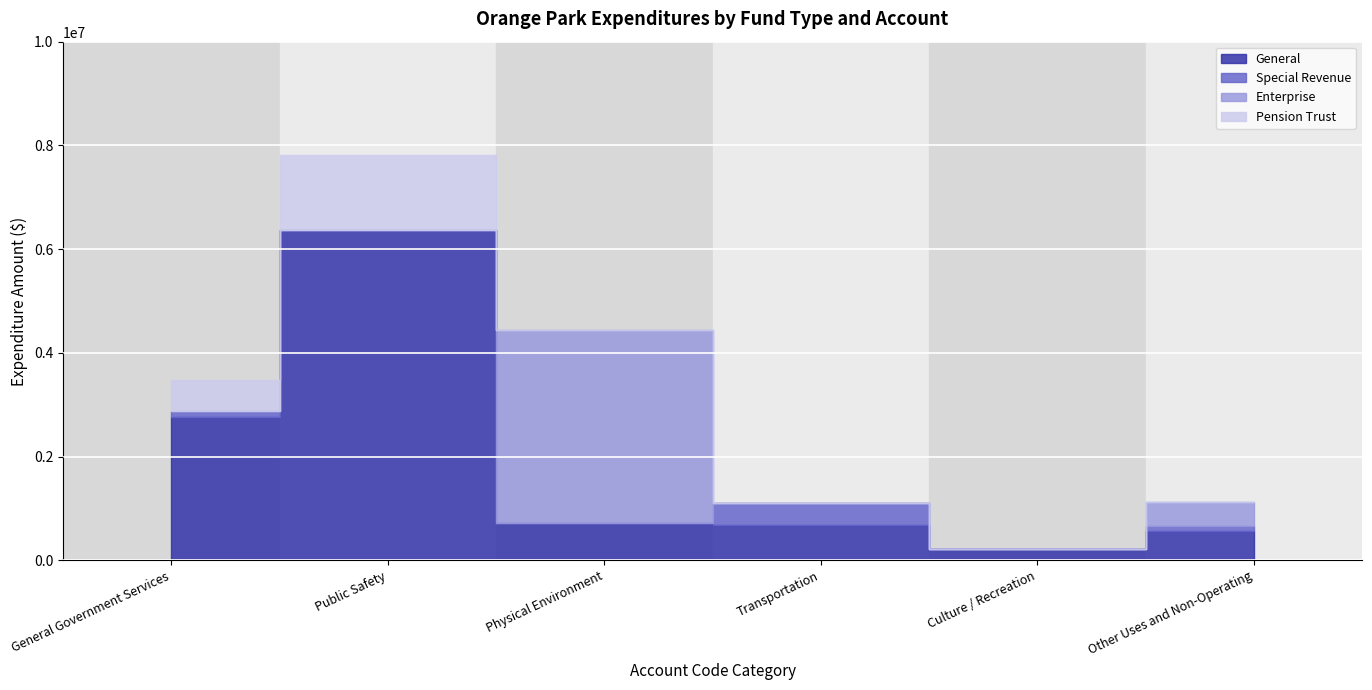

How many interior local peaks does the Enterprise series have?

1